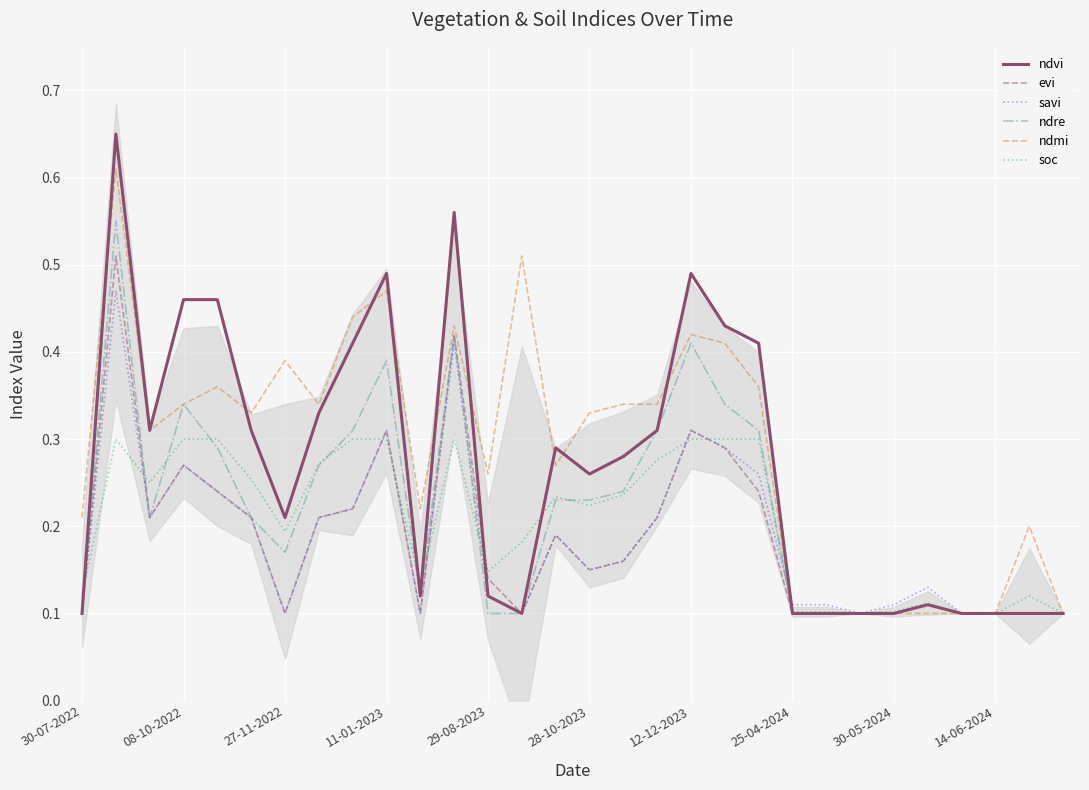

Which series has the largest range (max minus min)?

ndvi